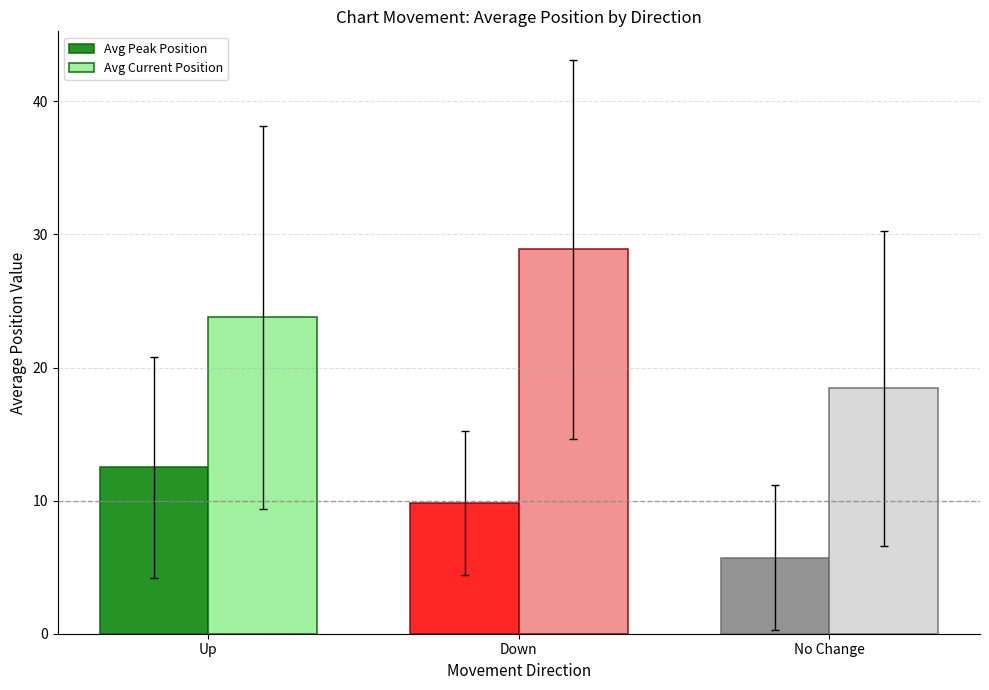

What is the spread (max minus min) of values at Up?

11.3